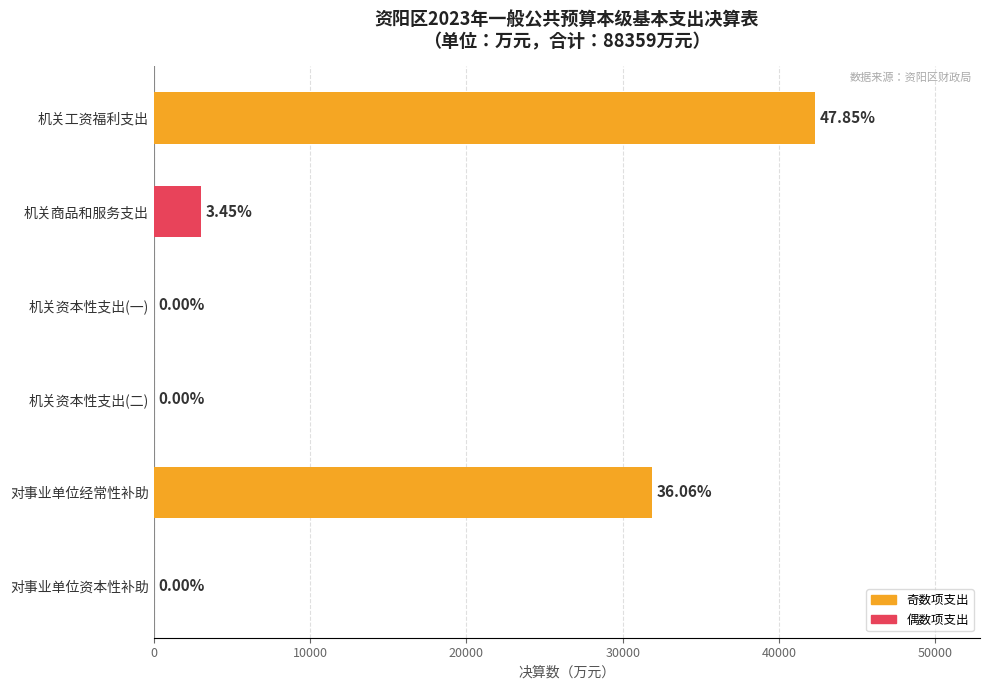

What is the sum of all values?

77193